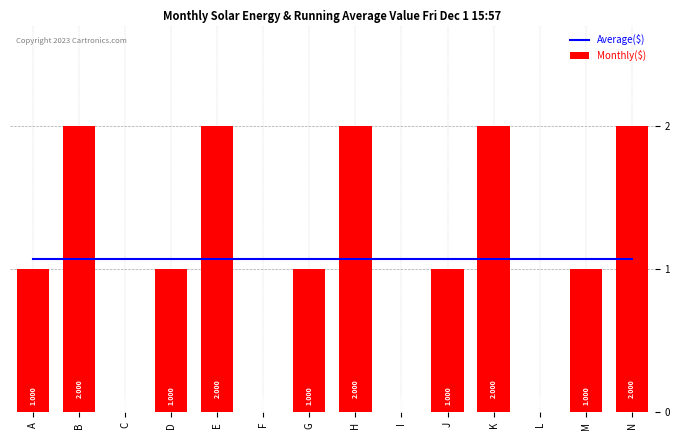

Does the chart contain any negative values?

No